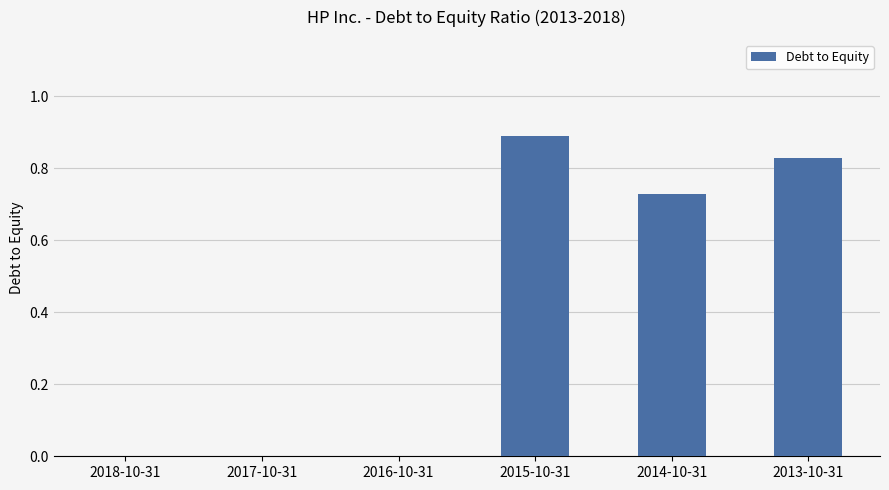

Between 2018-10-31 and 2015-10-31, which is larger?

2015-10-31